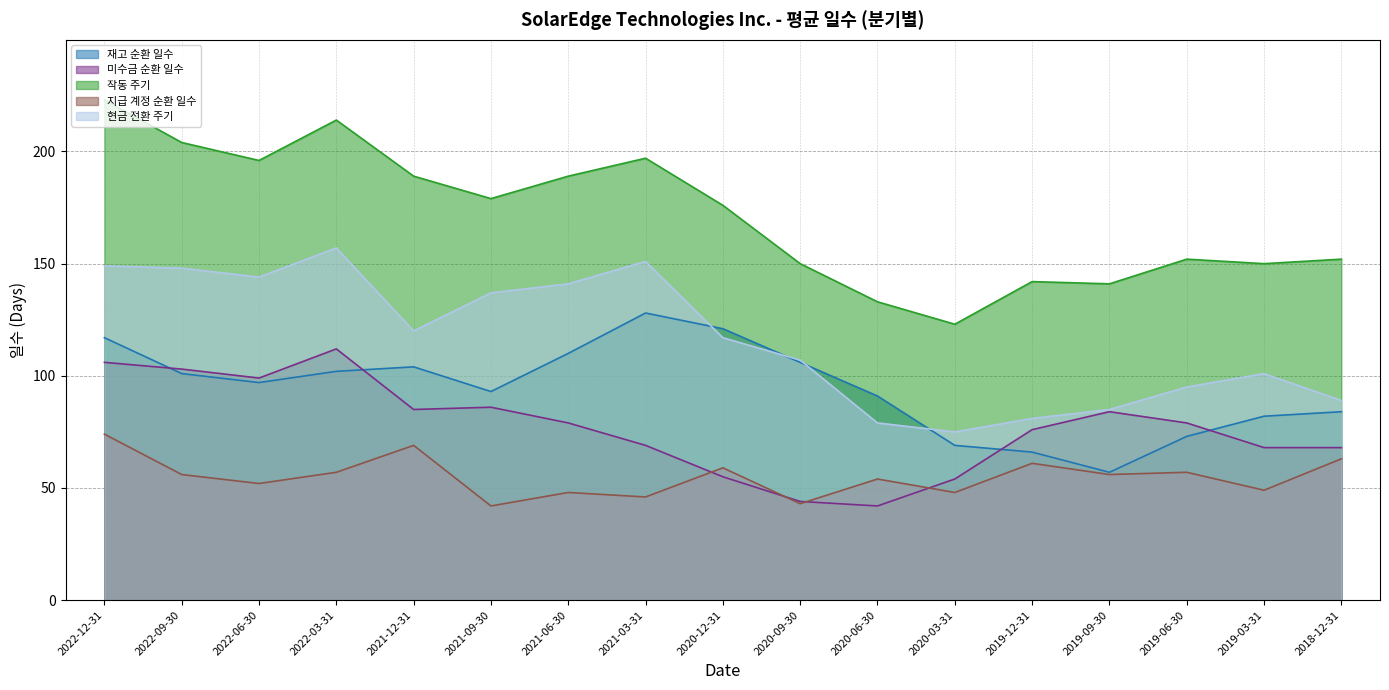

What is the maximum value for 지급 계정 순환 일수?

74